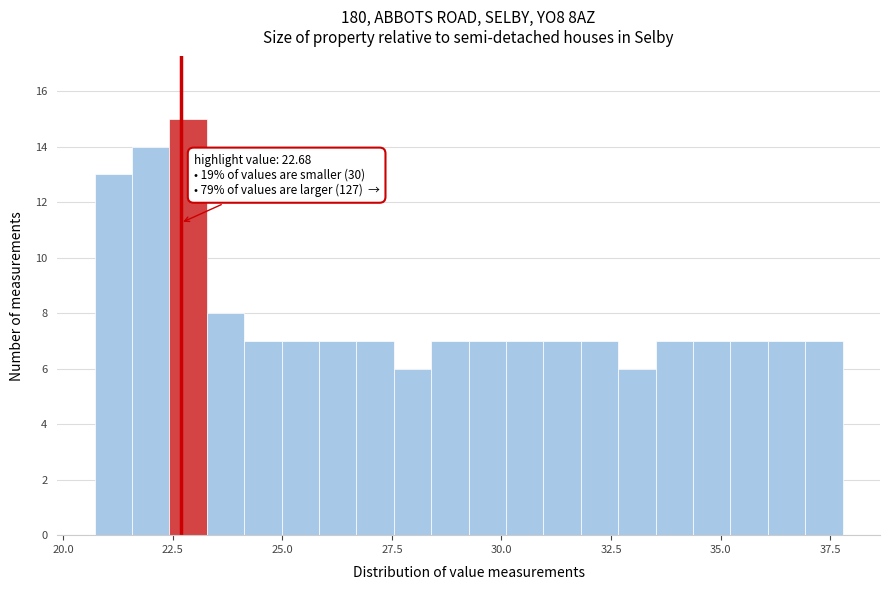

Around what value on the x-axis is the tallest bar? Give the approximate position of its centre, as read against the axis.

23.0